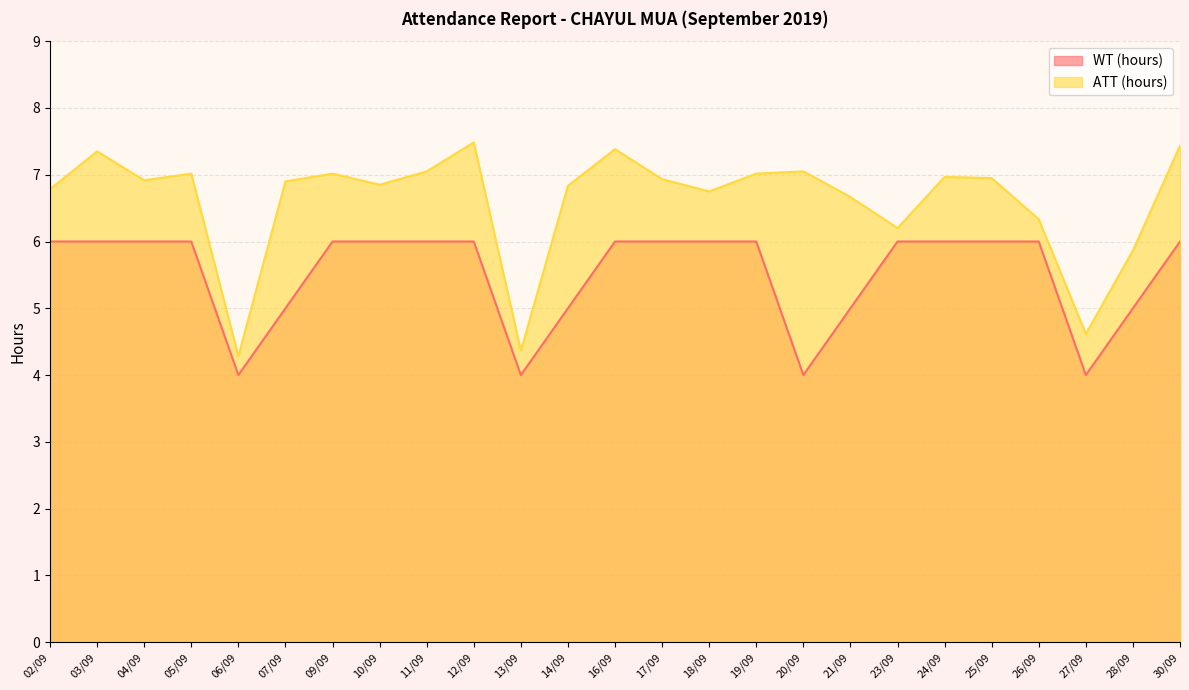

Is it true that WT (hours) equals 4.0 at 06/09?

True